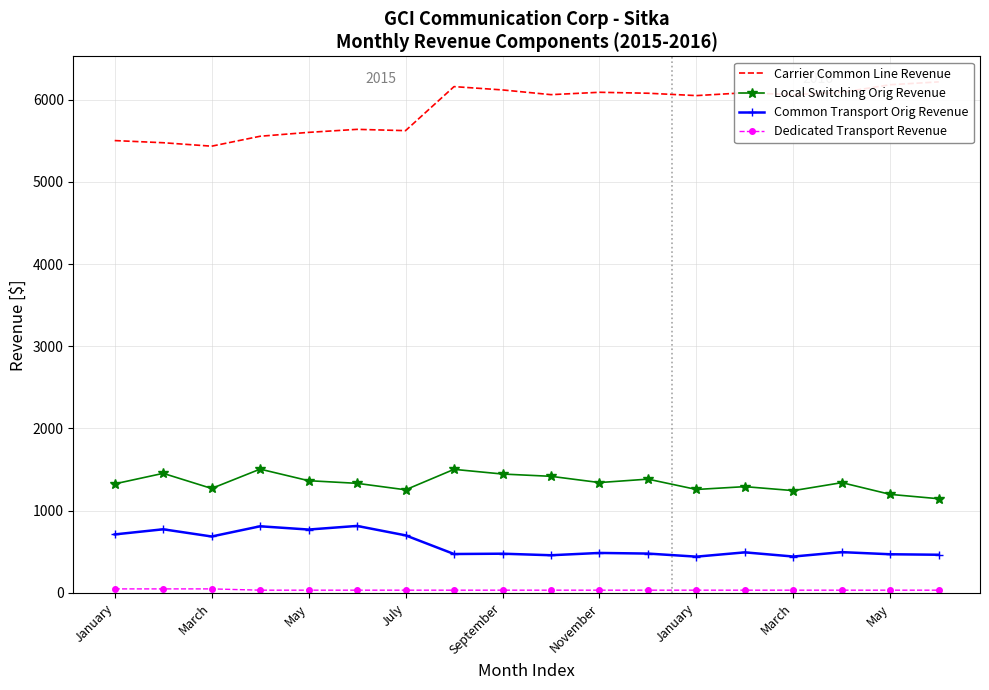

How many lines are shown in the chart?

4